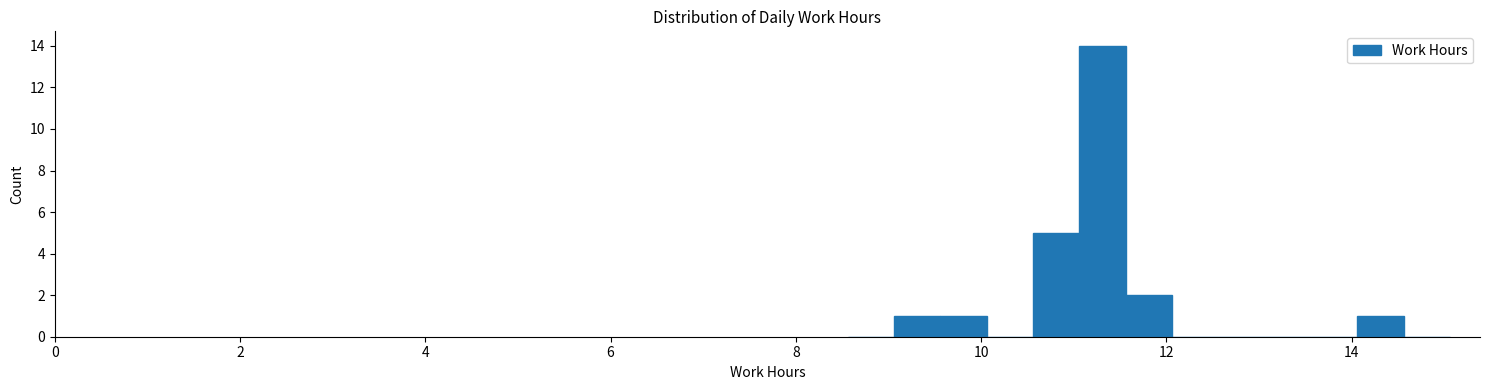

Around what value on the x-axis is the tallest bar? Give the approximate position of its centre, as read against the axis.

11.4